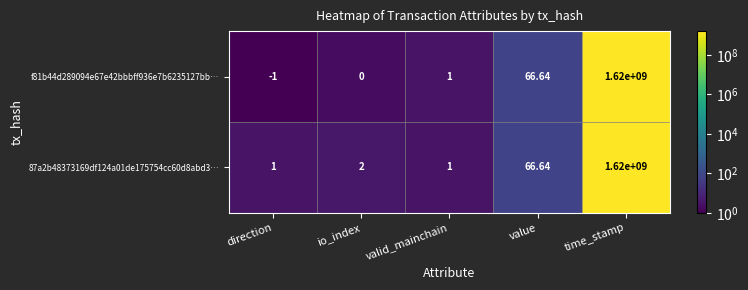

At which label is f81b44d289094e67e42bbbff936e7b6235127bb… closest to 809999999?

value